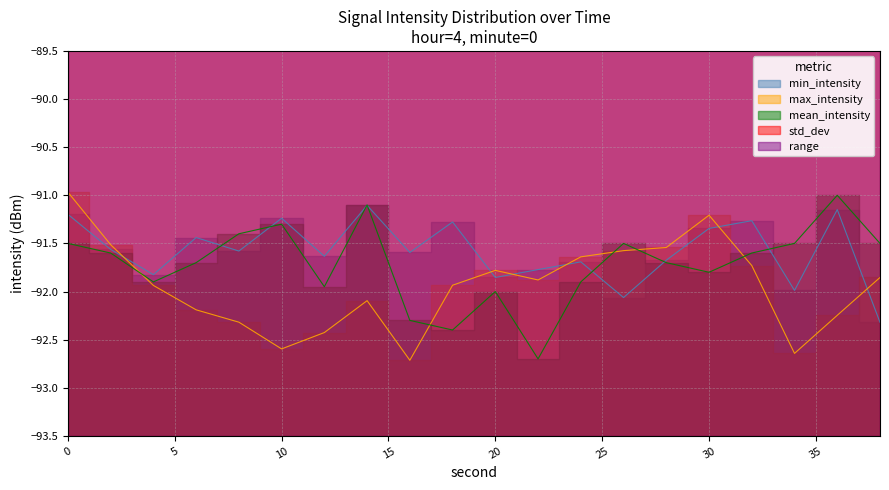

What is the value of the min_intensity point at the 16th from the left?

-91.3